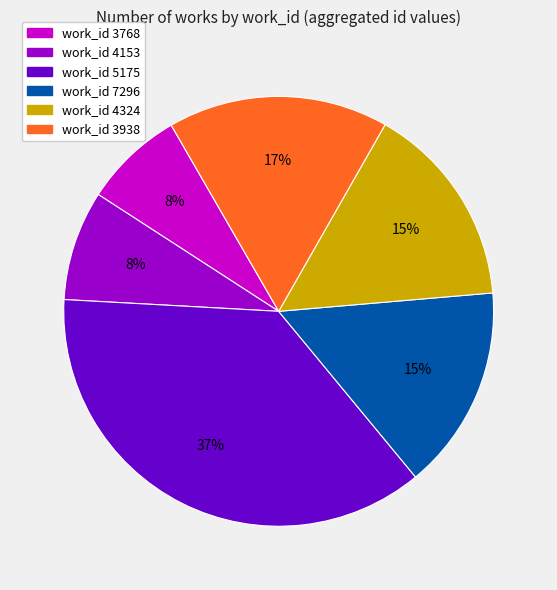

Is there a majority slice in this chart?

No